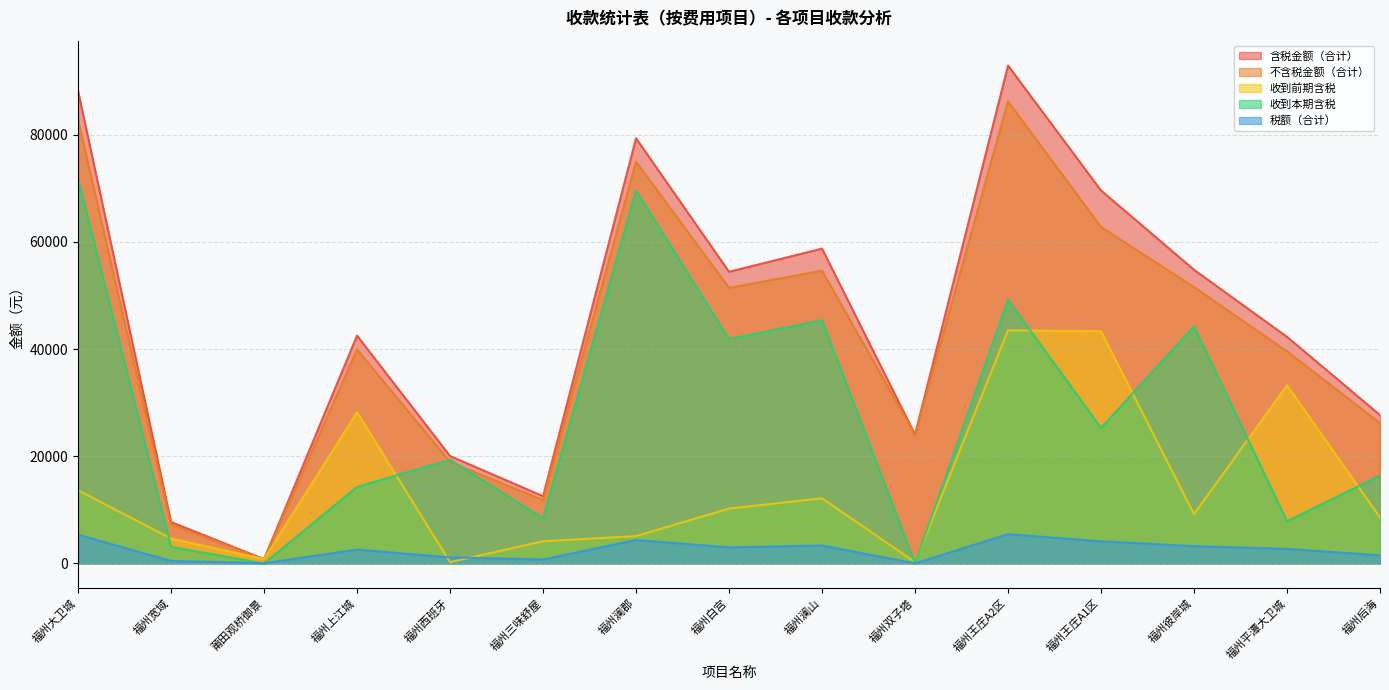

What is the label of the 7th point from the left?

福州澜郡